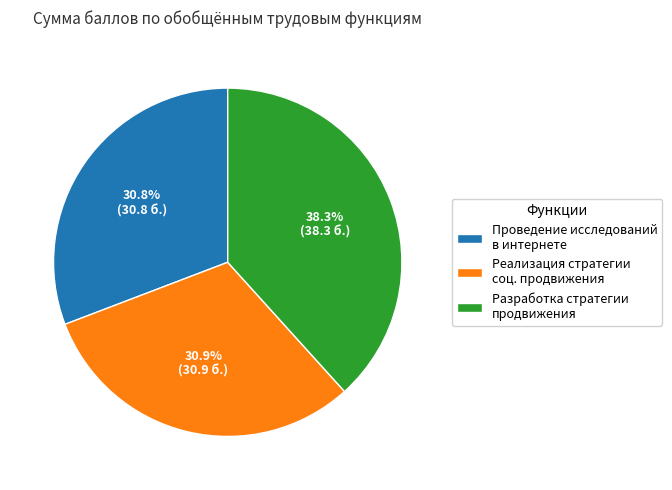

Does Реализация стратегии соц. продвижения account for over 50% of the chart?

No